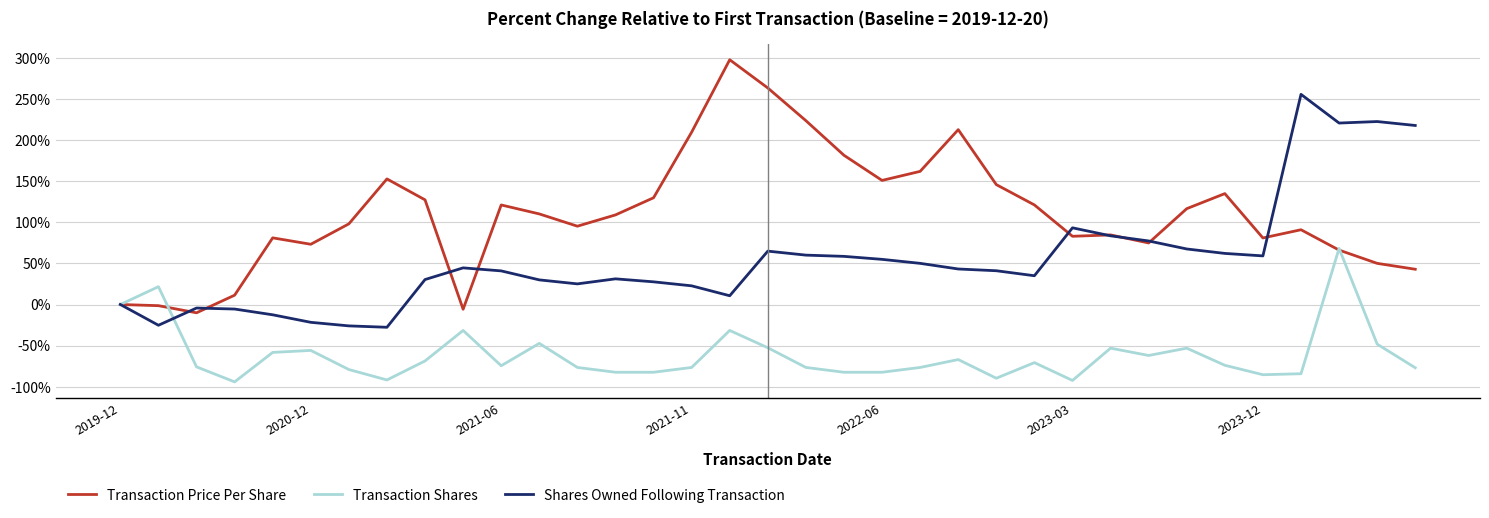

Rank the series by their maximum value, from highest to lowest.

Transaction Price Per Share, Shares Owned Following Transaction, Transaction Shares